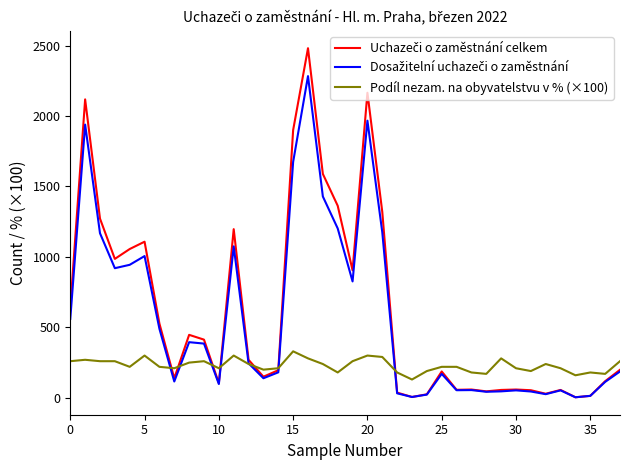

What is the maximum value shown in the chart?

2481.0